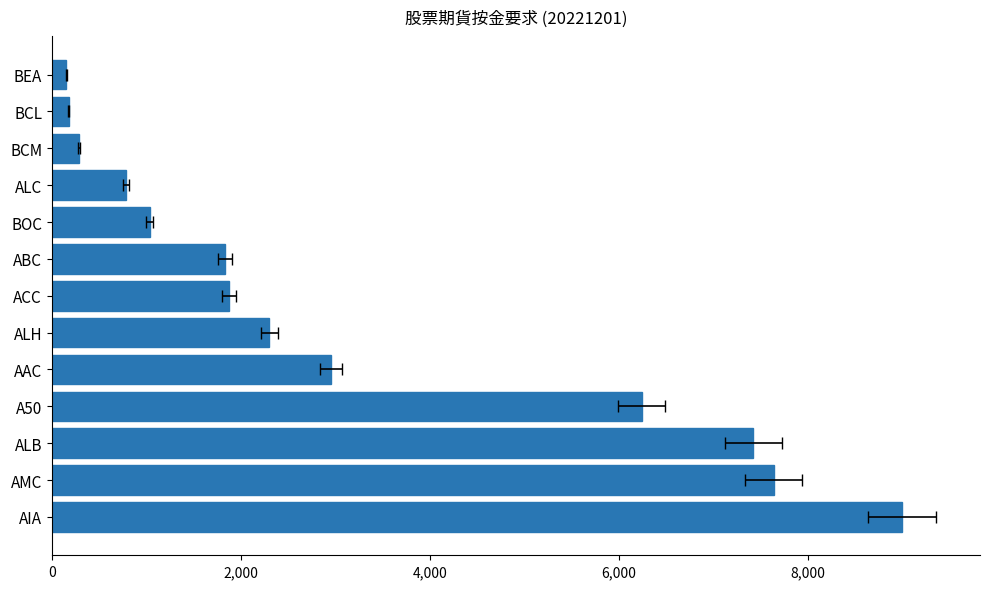

What is the approximate value at AAC, to the nearest 10?

2950